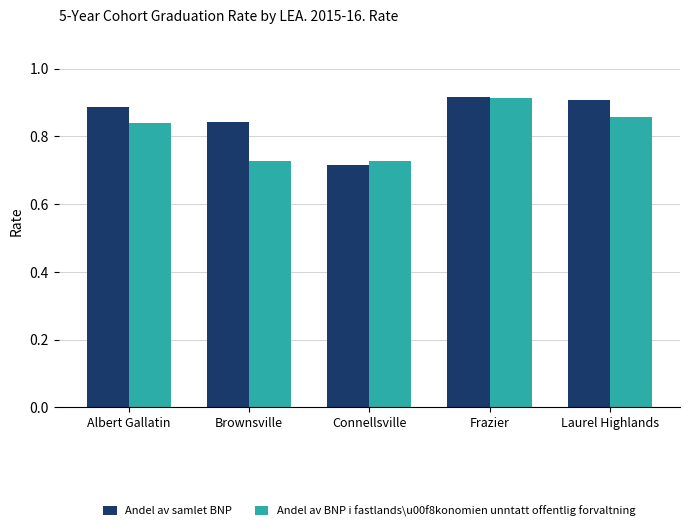

What are all the series names shown in the legend?

Andel av samlet BNP, Andel av BNP i fastlands\u00f8konomien unntatt offentlig forvaltning